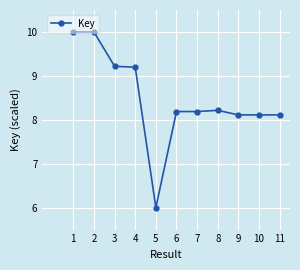

What is the ratio of the value at 8 to the value at 9?

1.0